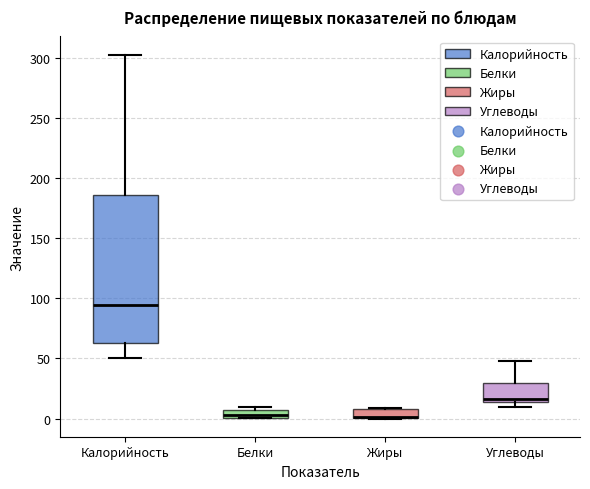

Where is the lower edge of the box for Белки on the y-axis? The values are not printed on the chart, so give them approximately, as read against the axis.

0